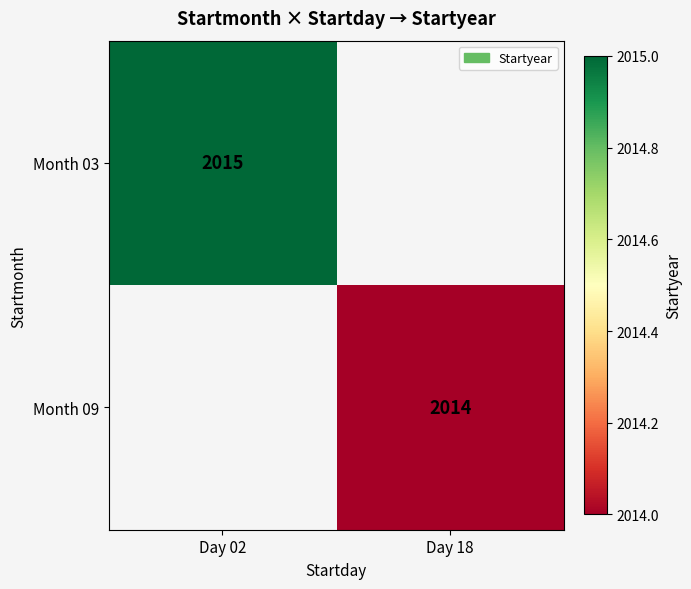

True or false: Month 03 has a value of 3170 at Day 02.

False